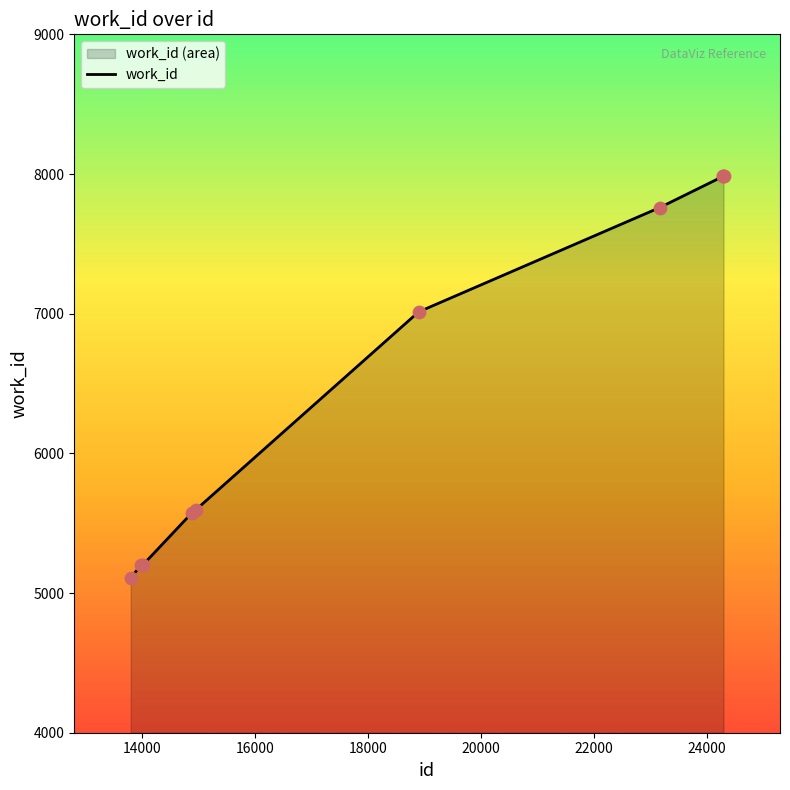

What is the change in value from 14889 to 14964?

+24